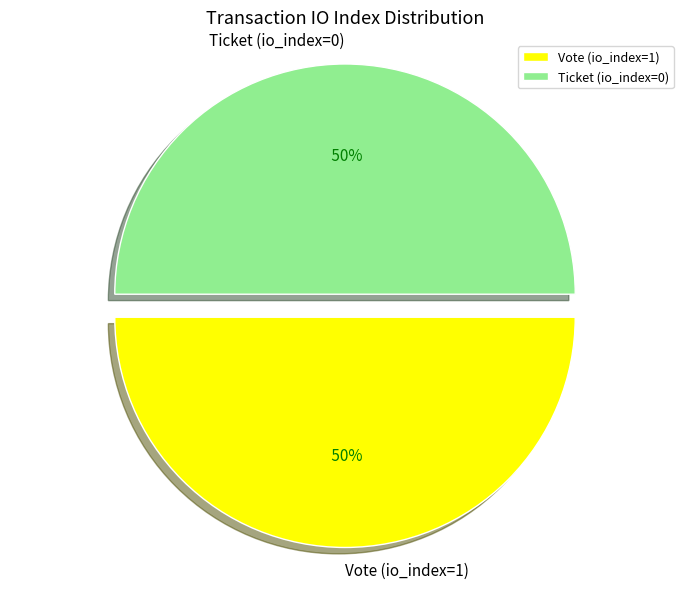

What is the ratio of the value at Vote (io_index=1) to the value at Ticket (io_index=0)?

1.0